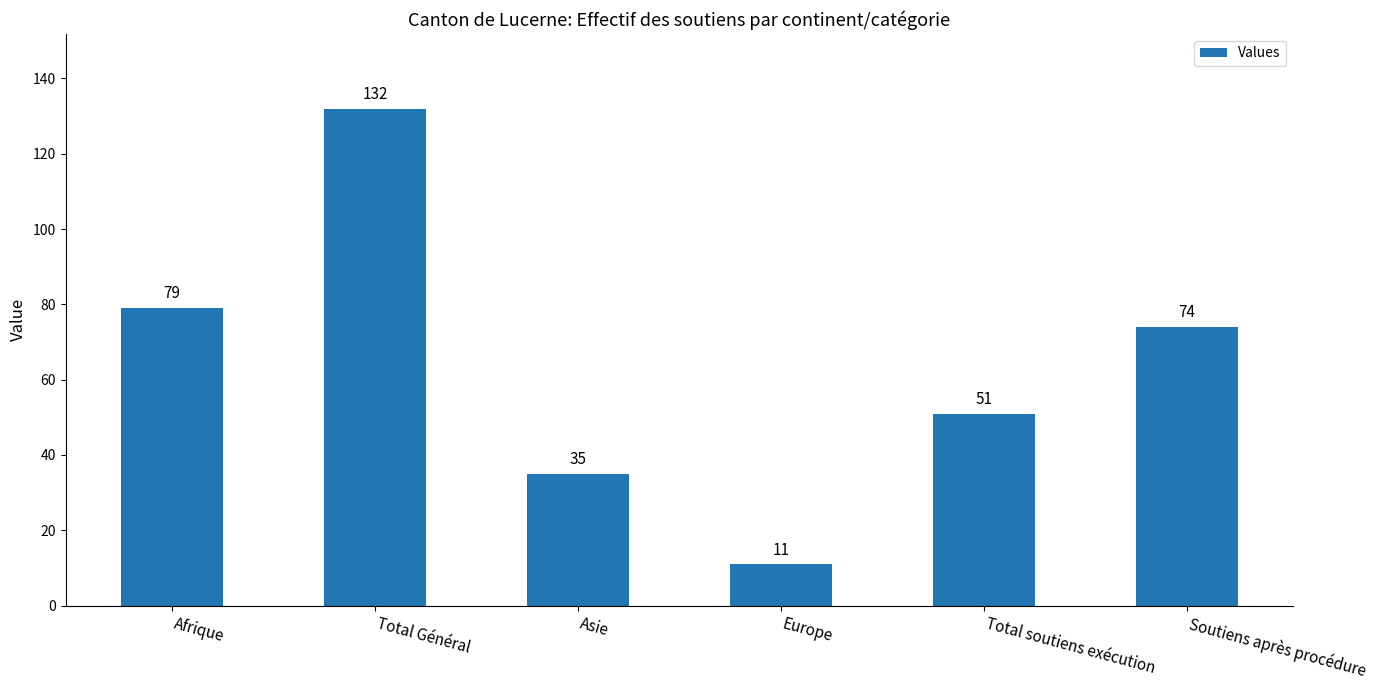

Rank the categories by value from highest to lowest.

Total Général, Afrique, Soutiens après procédure, Total soutiens exécution, Asie, Europe